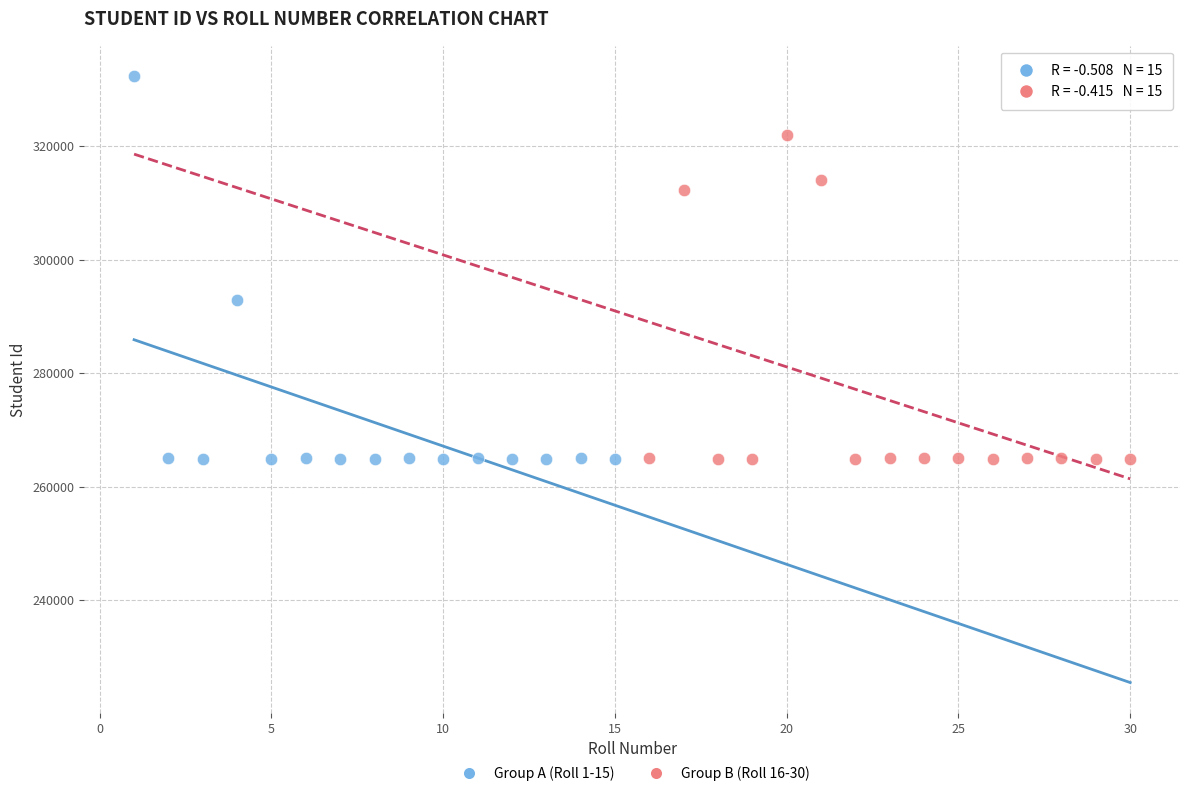

Which series reaches the maximum Y coordinate?

Group A (Roll 1-15)